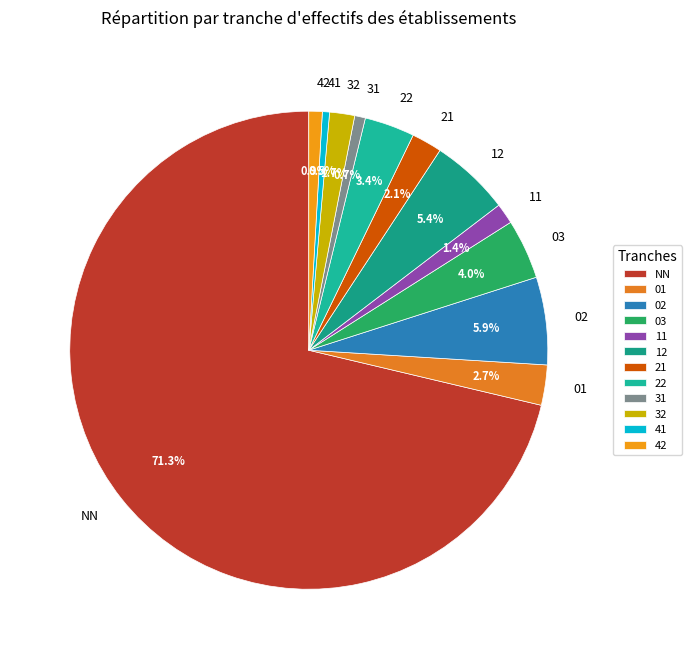

Is the sum of 41 and 02 greater than half?

No